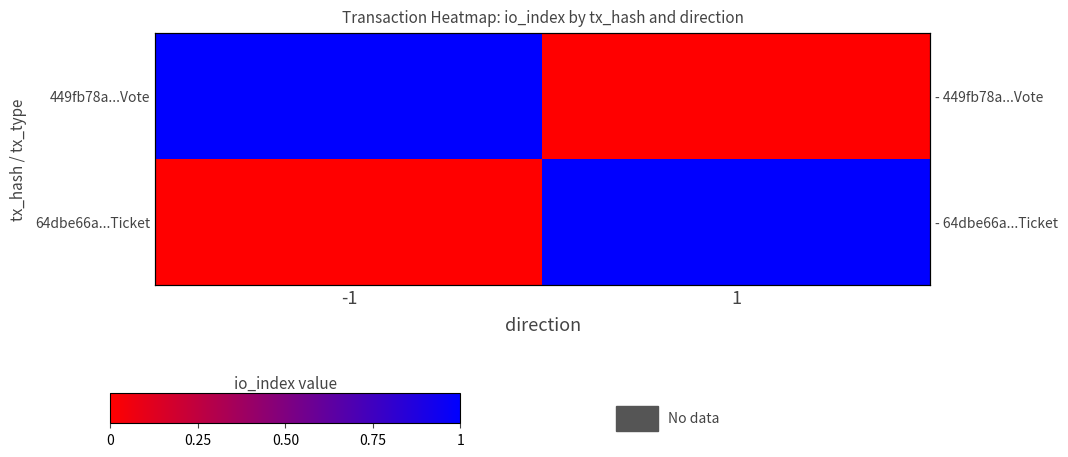

At -1, list the series in order from smallest to largest.

64dbe66a...Ticket, 449fb78a...Vote